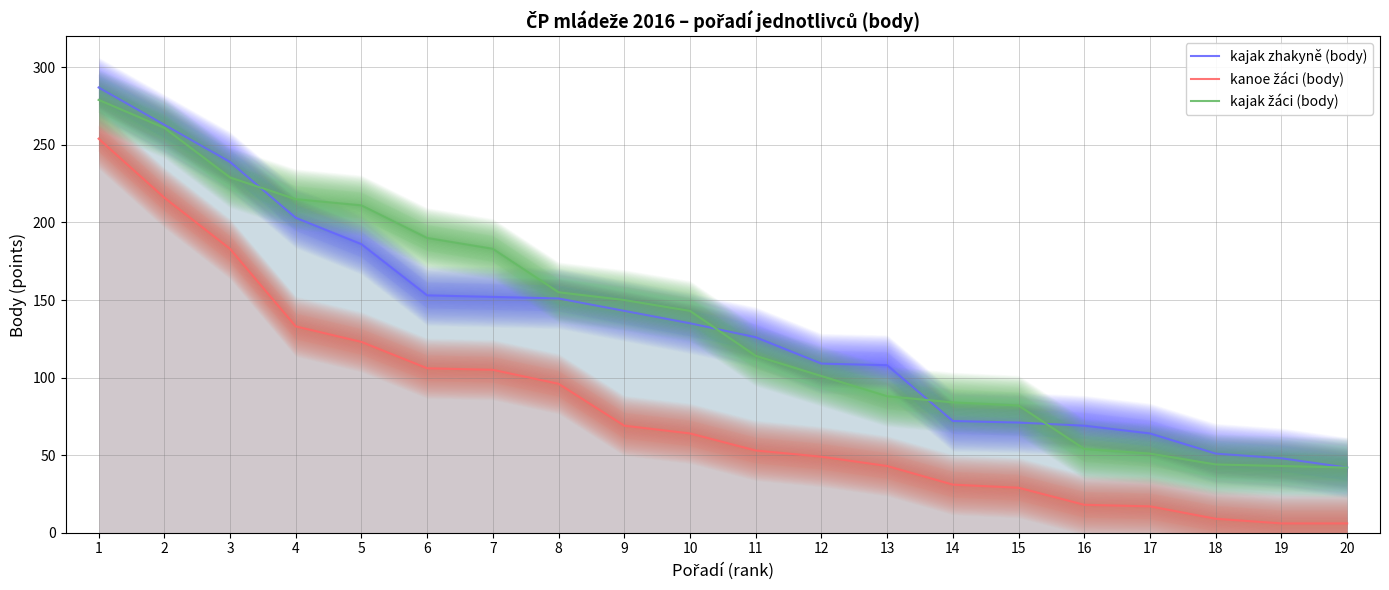

What is the maximum value shown in the chart?

287